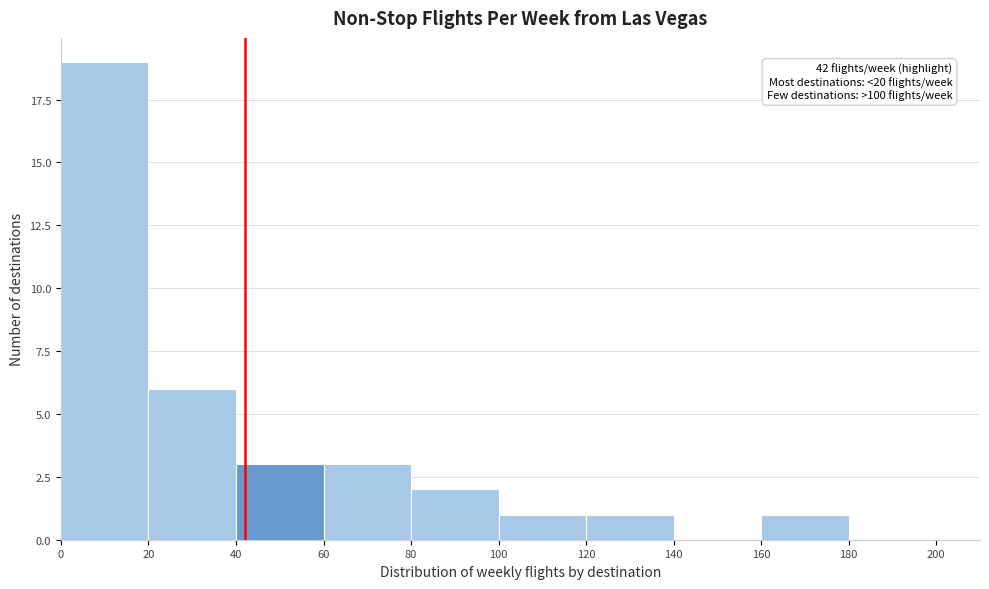

Which range on the x-axis has the tallest bar?

0 to 20